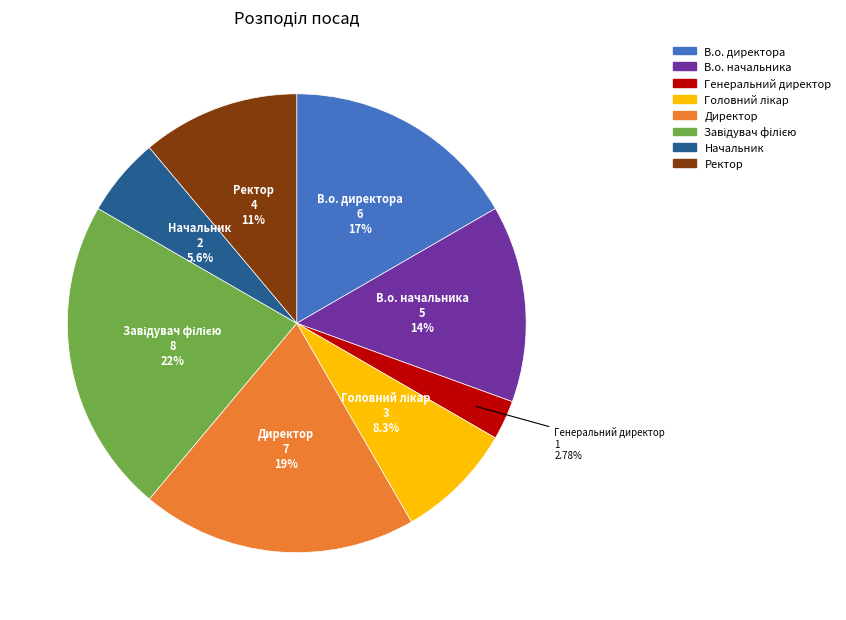

How much of the chart is everything except Начальник?

94.4%